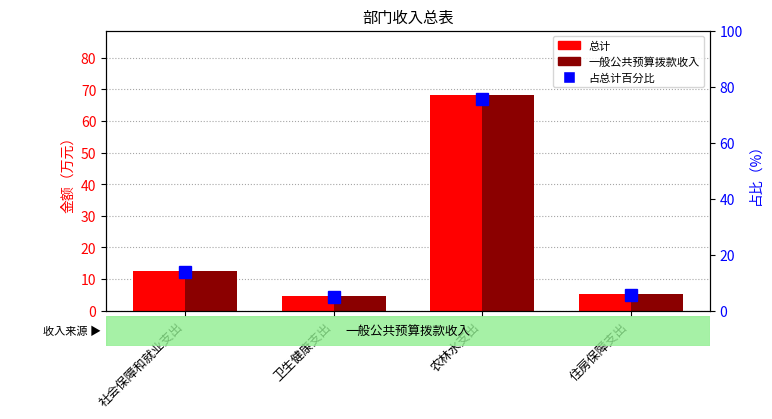

What is the average value of the 总计 series?

22.6